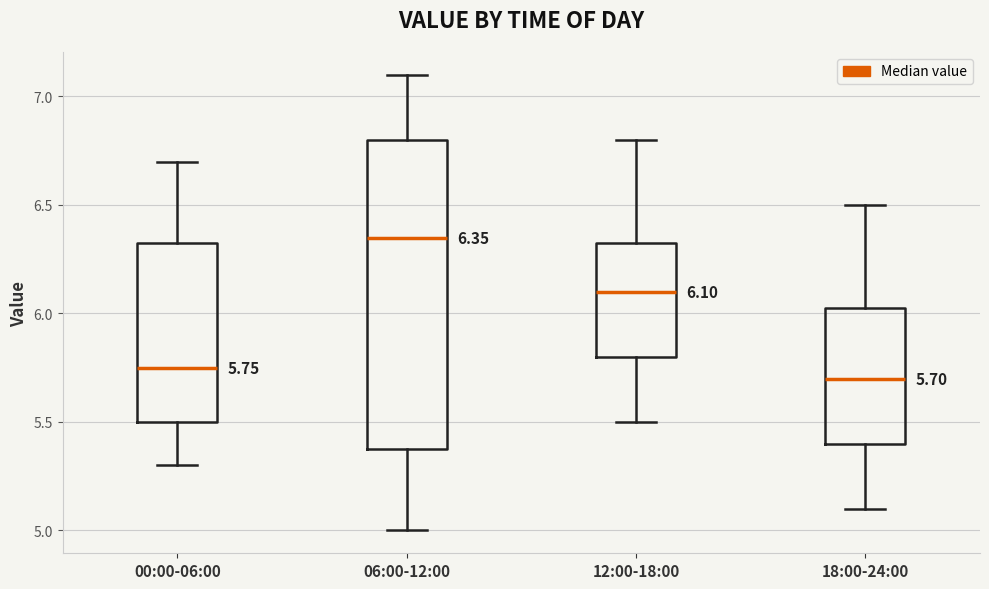

Comparing the boxes themselves (not the whiskers), which one is the tallest?

06:00-12:00